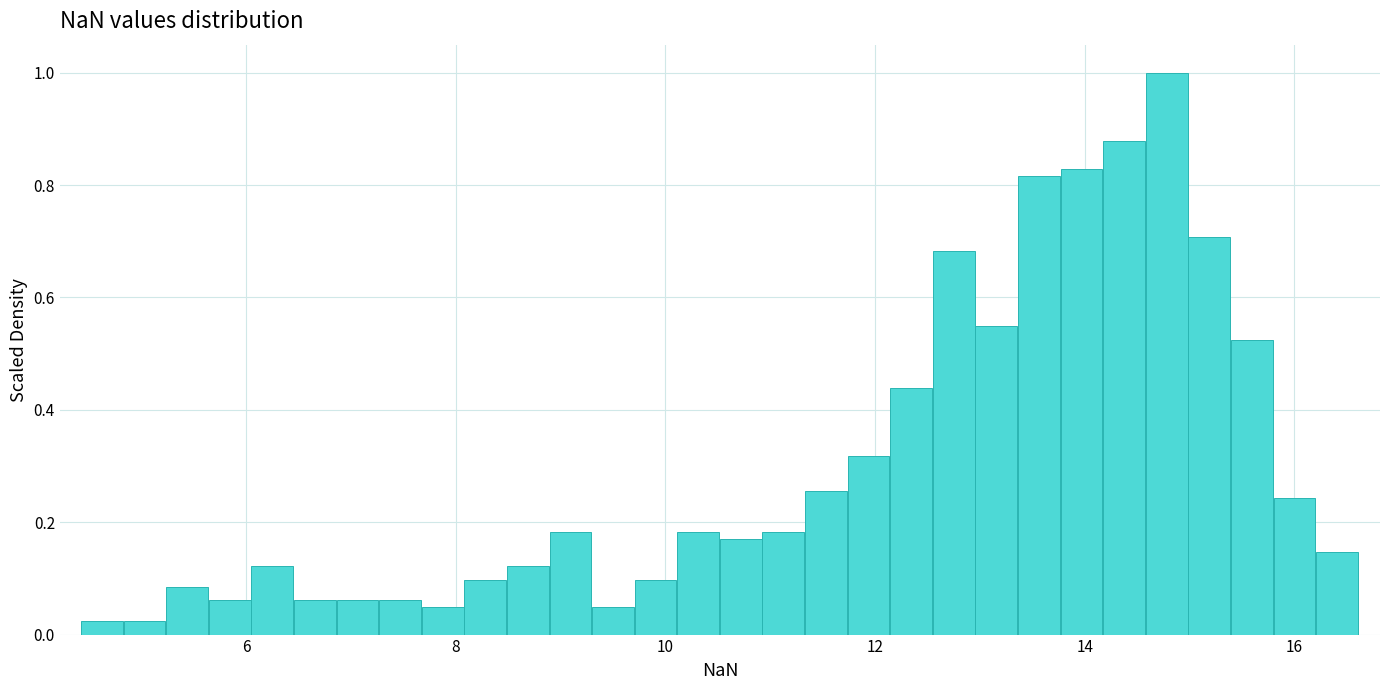

Around what value on the x-axis is the tallest bar? Give the approximate position of its centre, as read against the axis.

14.8